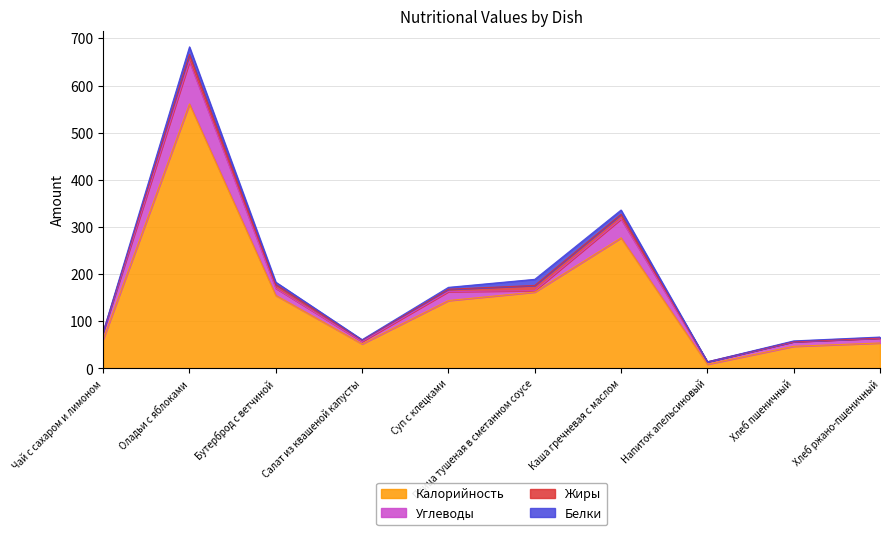

Reading left to right, transcribe all the data shown in this chart.

Калорийность: 62.0	561.0	155.0	52.0	144.0	162.0	277.0	9.0	47.0	54.0
Белки: 0.0	16.0	5.0	1.0	4.0	13.0	9.0	0.0	1.5	2.0
Жиры: 0.0	15.0	8.0	3.0	5.0	11.0	10.0	0.0	0.2	0.4
Углеводы: 15.0	90.0	15.0	5.0	19.0	3.0	40.0	5.0	9.7	10.3